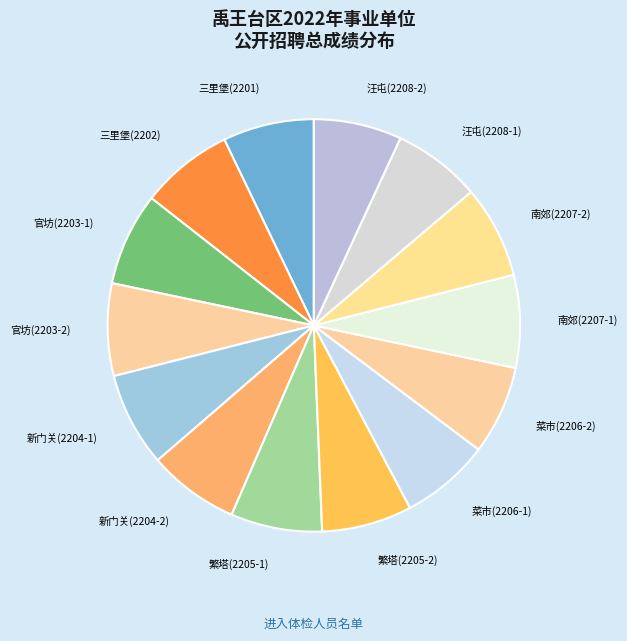

How many slices are in this pie chart?

14